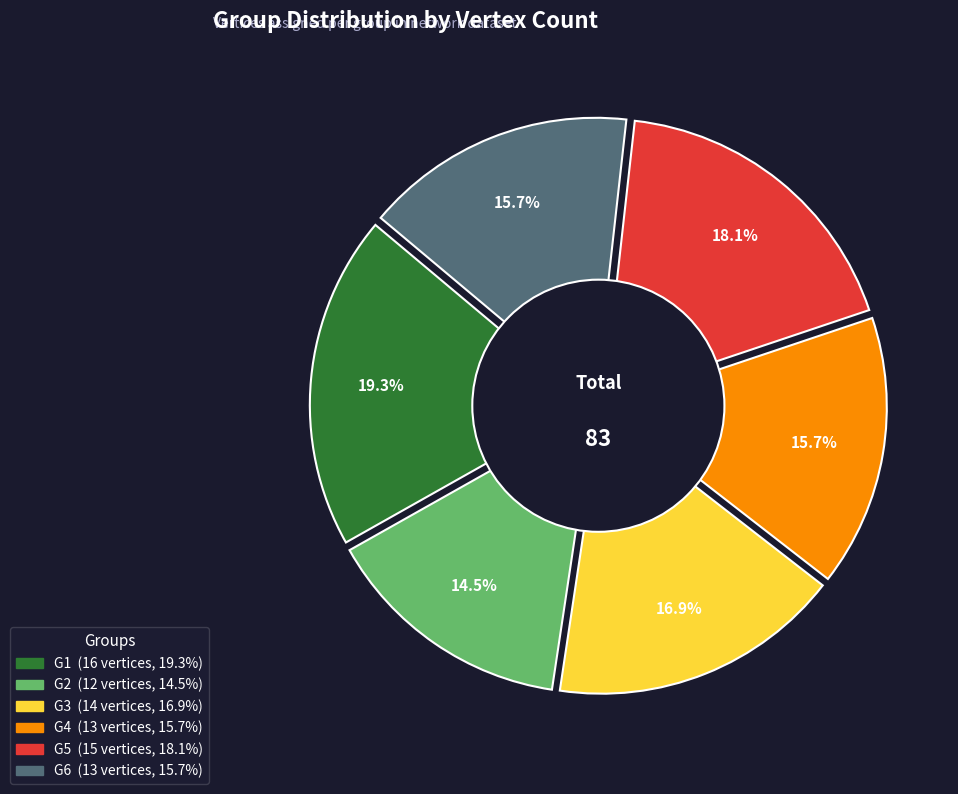

To the nearest percent, what is the difference between the largest and smallest slice percentages?

5%